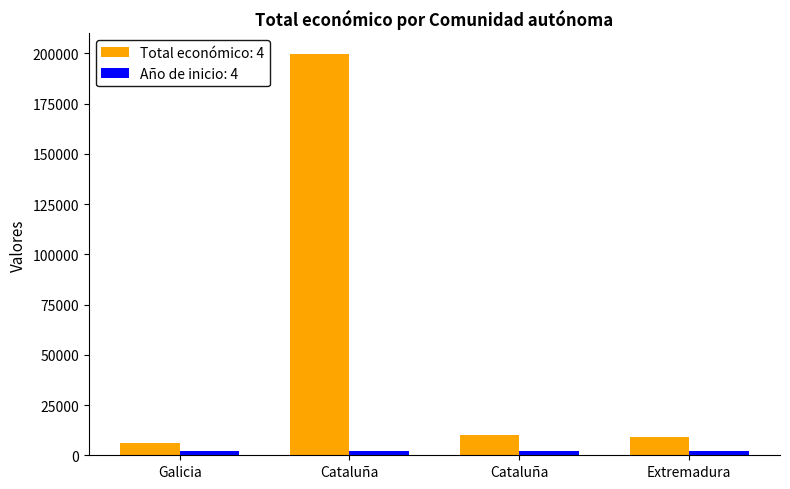

Are the bars grouped side by side (vs. stacked)?

Yes